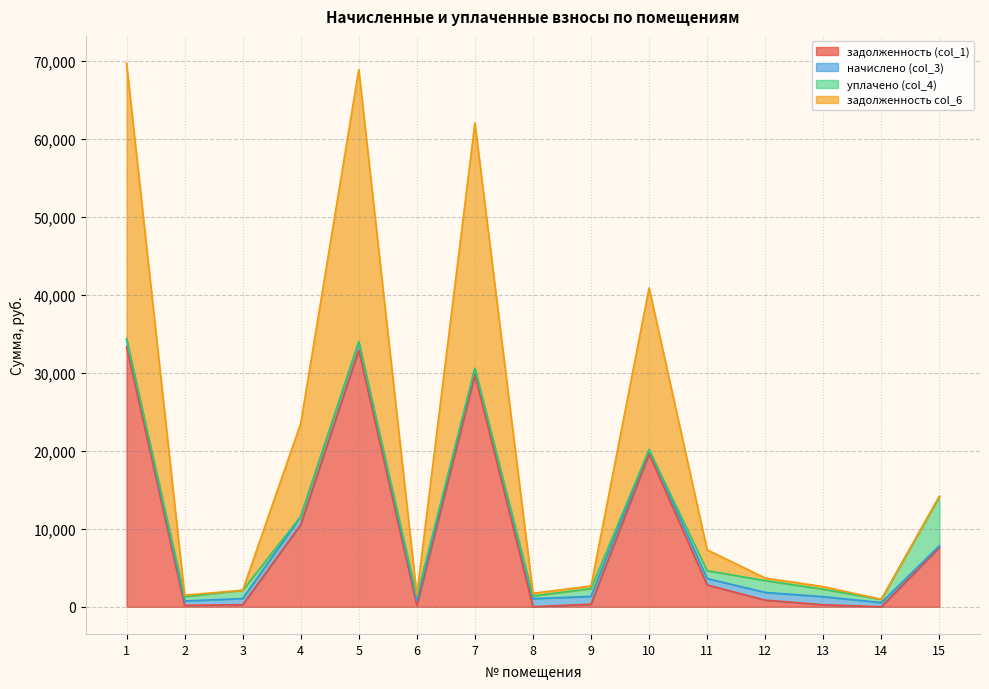

The value of задолженность col_6 at 4 is 23509.7. True or false?

True